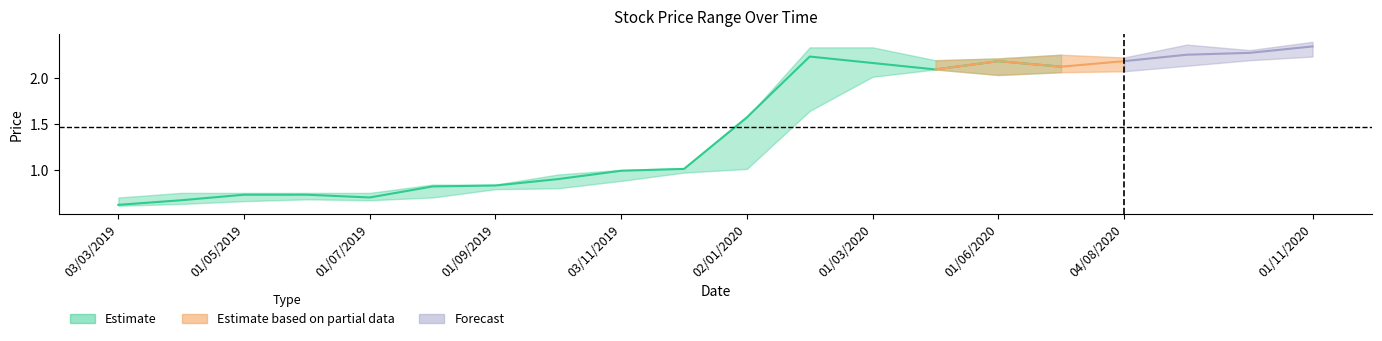

How many data points in Closing are above 1?

11